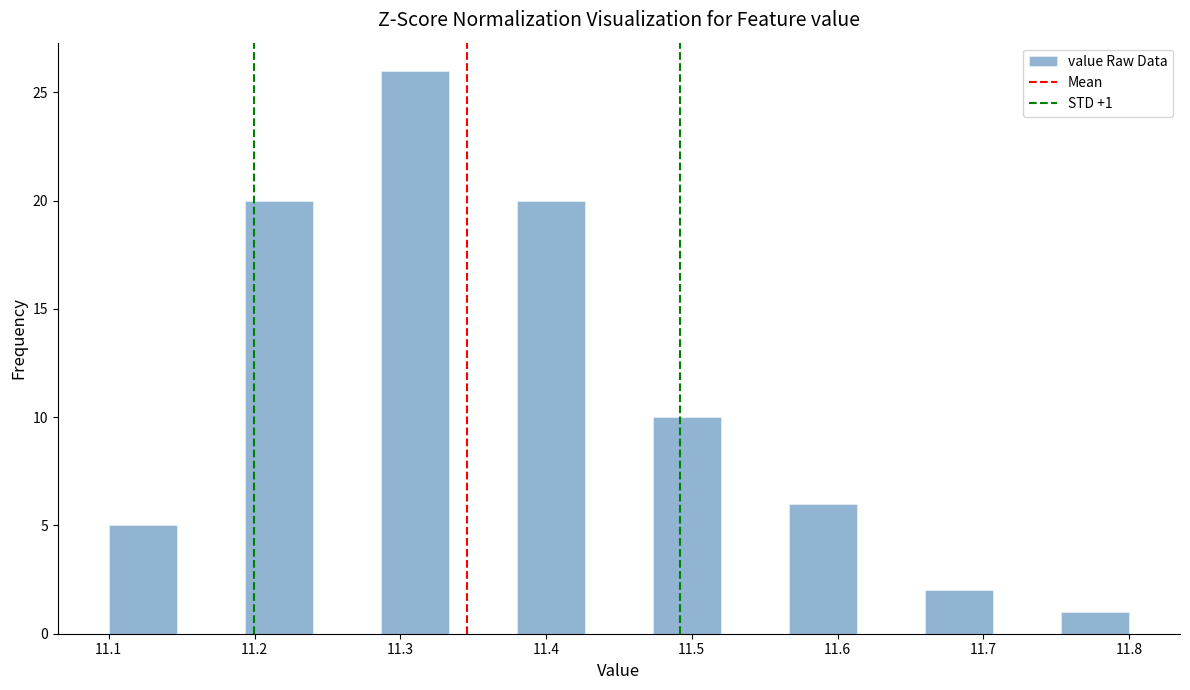

Which range on the x-axis has the tallest bar?

11.29 to 11.33